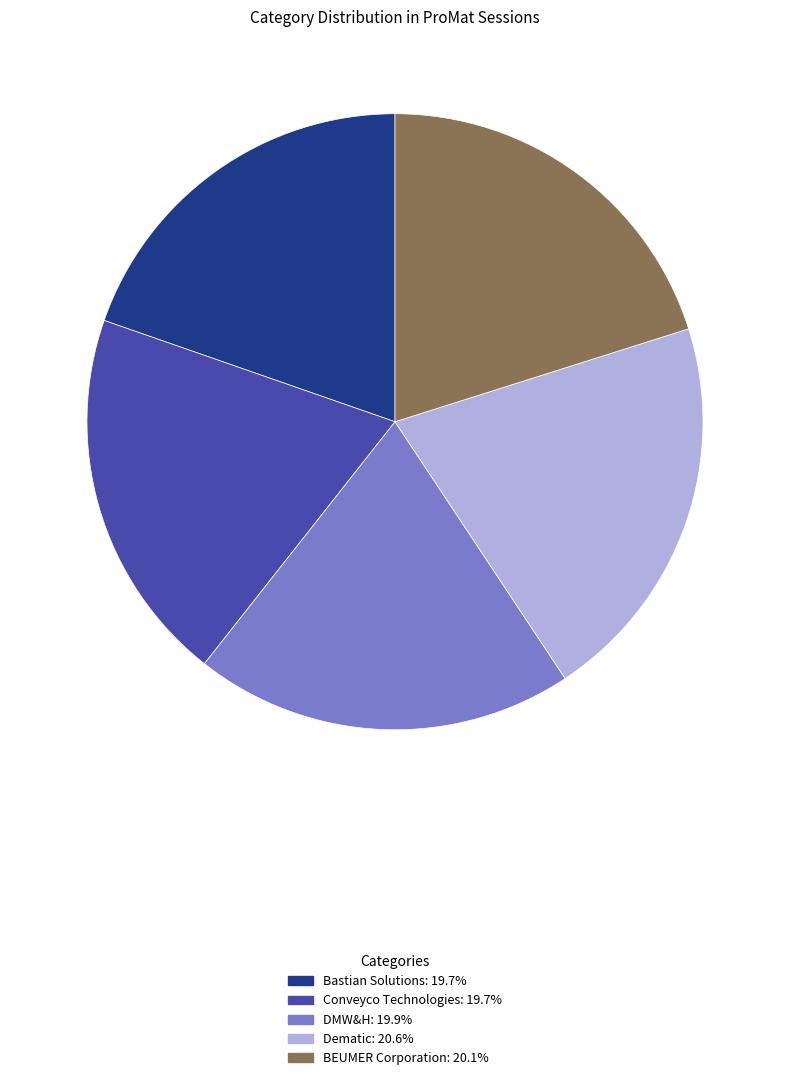

Is there any slice that represents more than half of the pie?

No